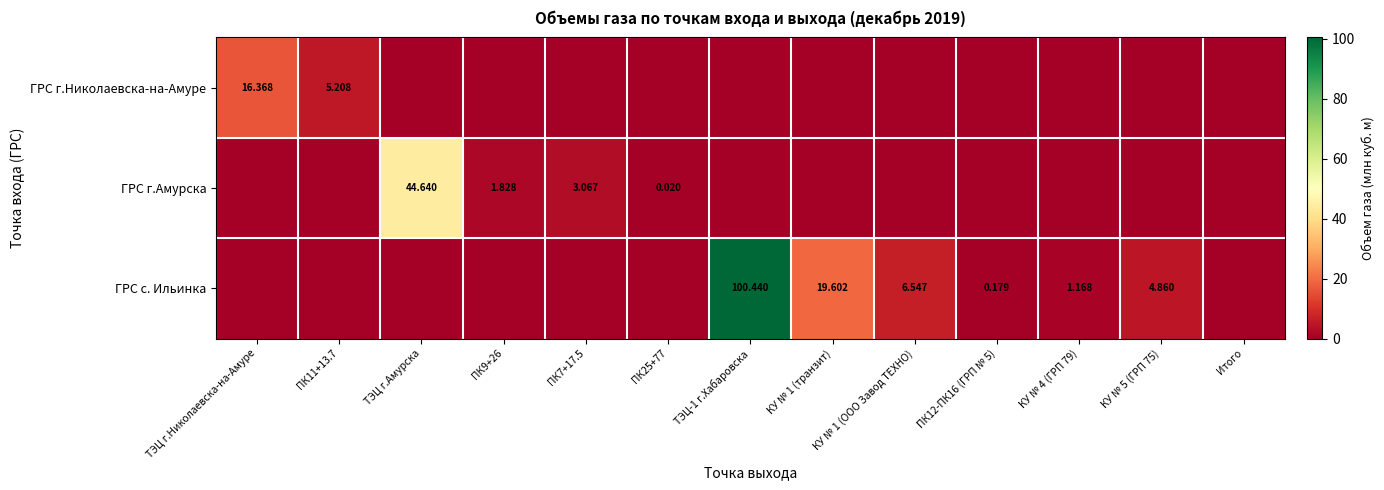

Which series has the largest range (max minus min)?

ГРС с. Ильинка